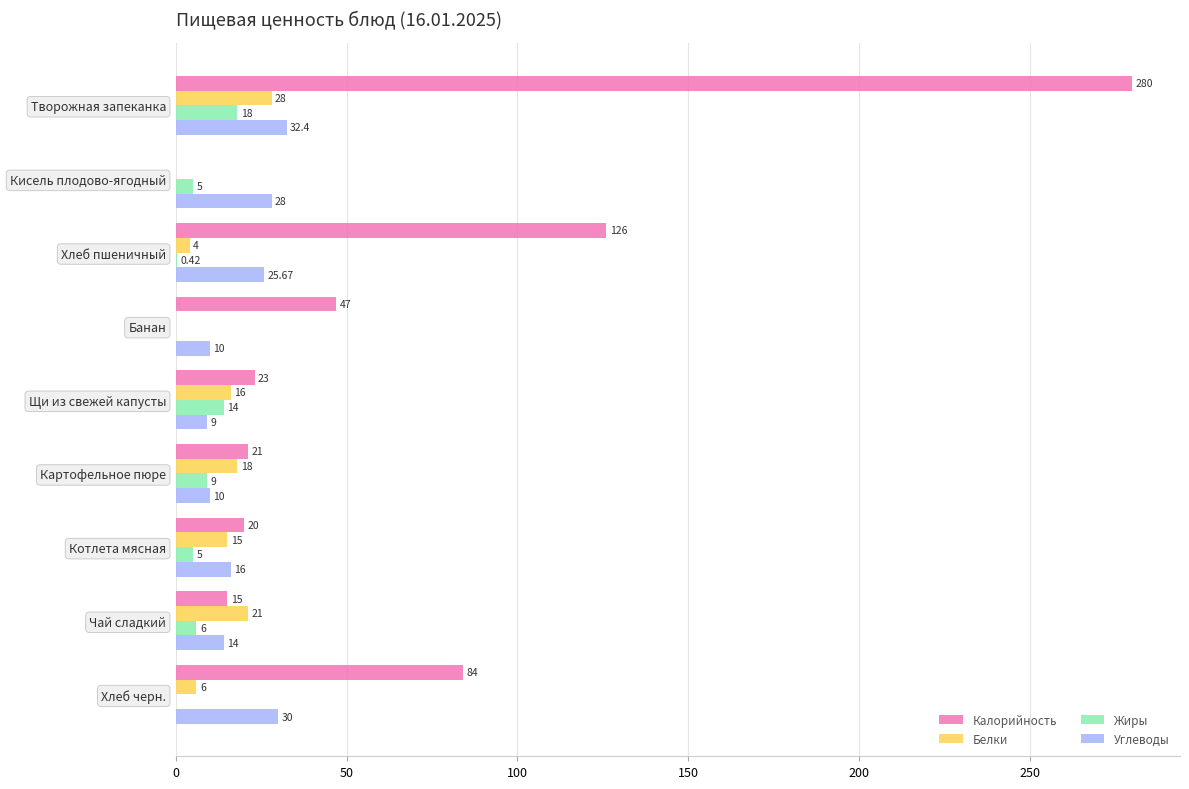

How many categories are shown in the chart?

9